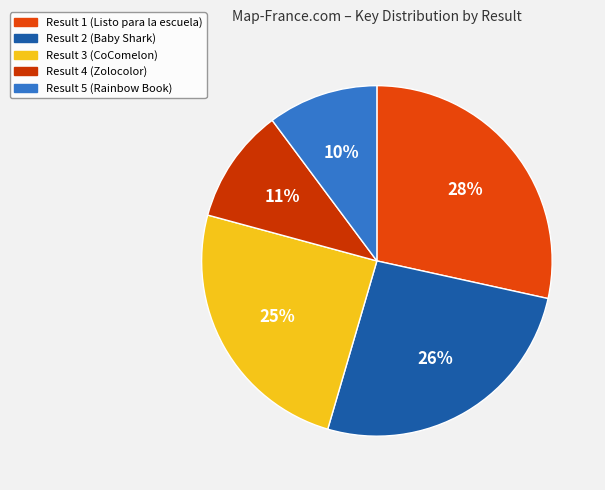

To the nearest percent, what is the difference between the largest and smallest slice percentages?

18%